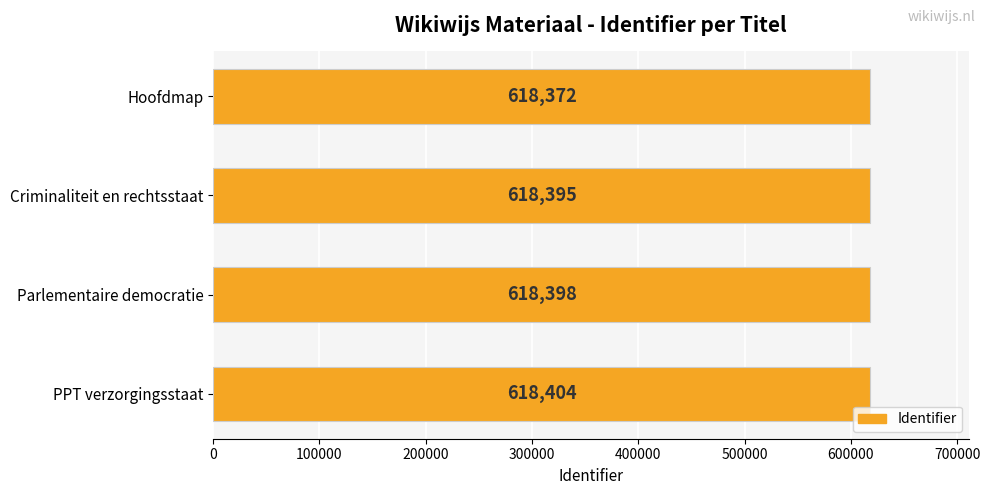

Does the chart contain any negative values?

No